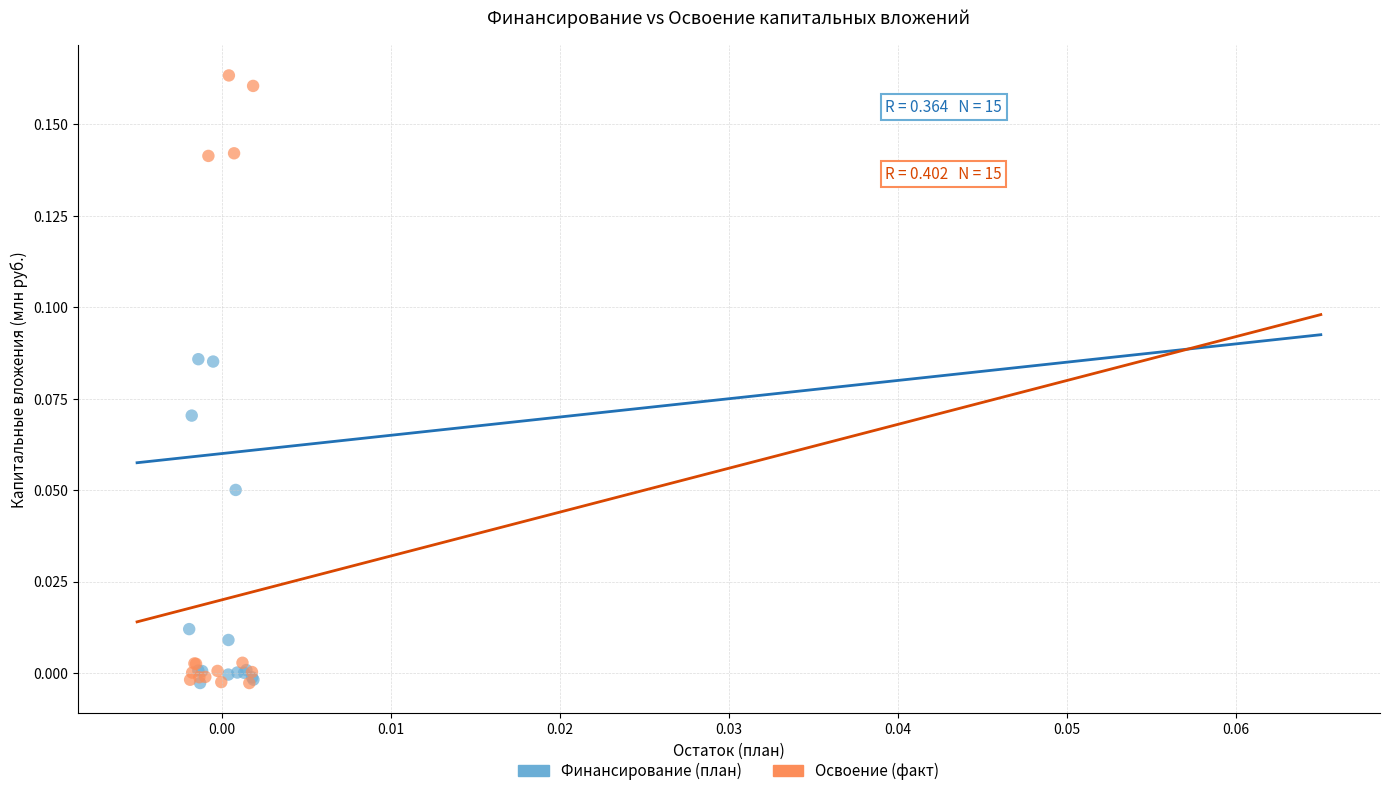

Which series contains the highest Y value?

Освоение (факт)